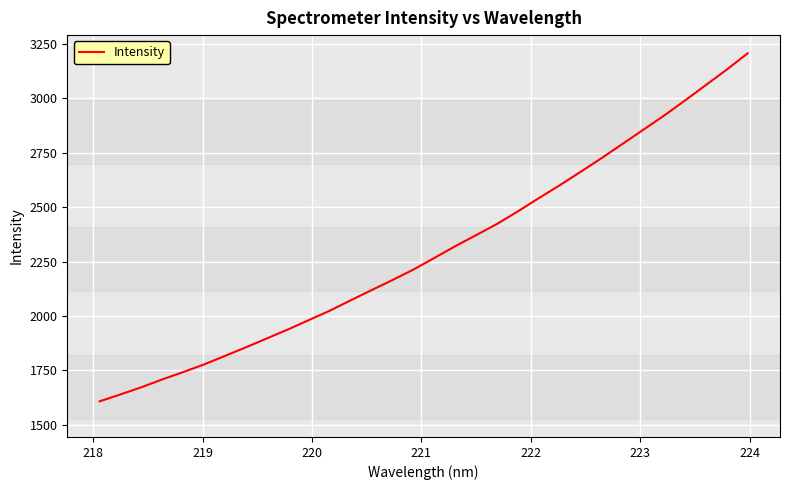

What is the greatest value displayed?

3206.3